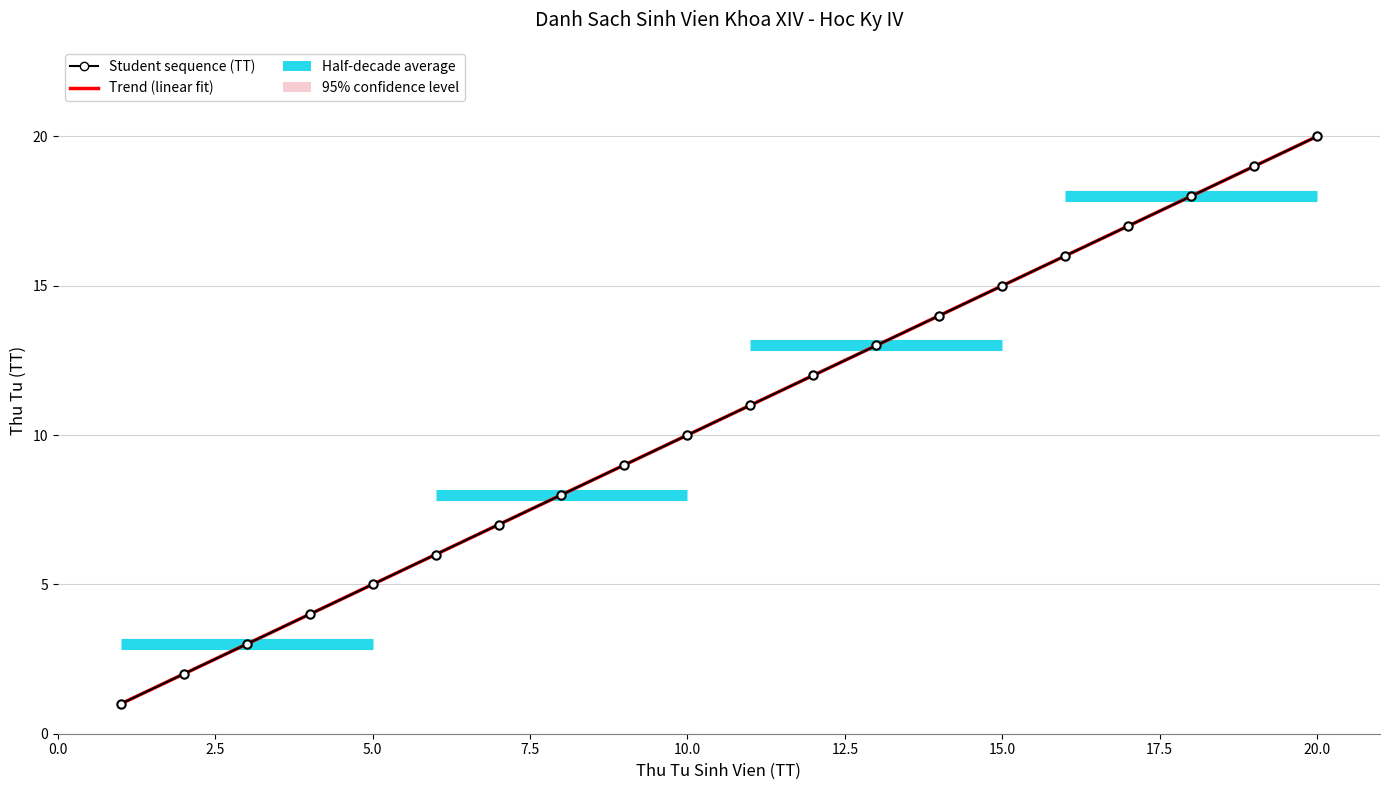

How many values exceed 11?

9